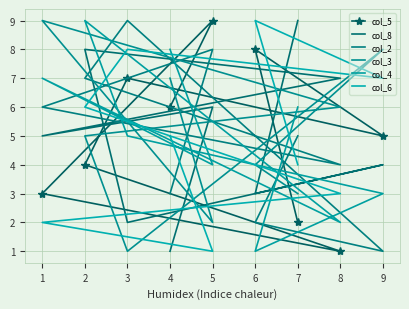

What is the sum of the col_5 values at 7 and 4?

8